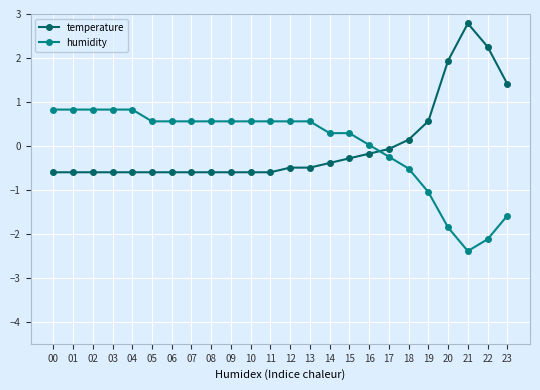

What is the value of the humidity point at the 14th from the left?

0.6